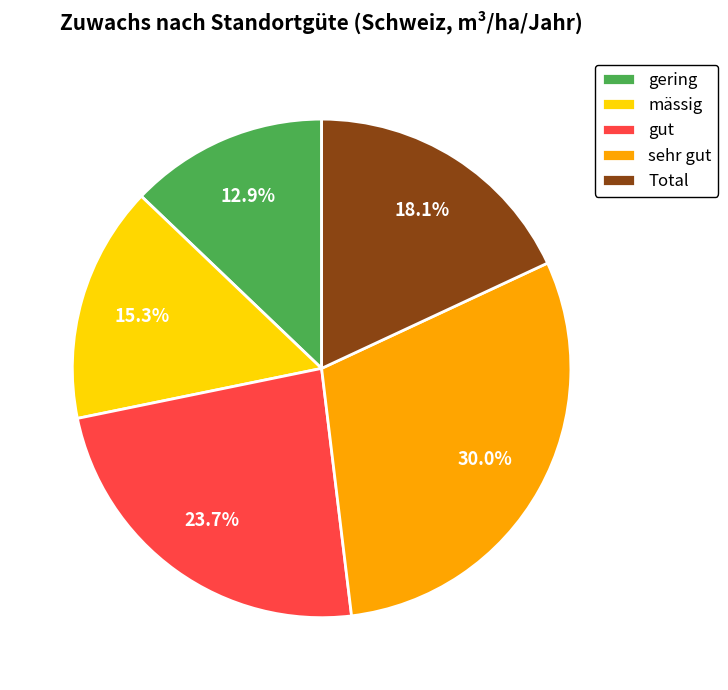

How many slices are in this pie chart?

5